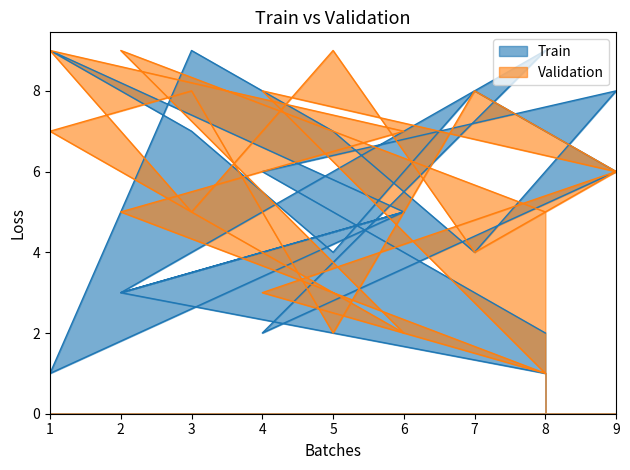

Reading right to left, extract all data points from this chart.

Train: 2	6	8	4	7	9	1	5	3	9	2	6	8	4	7	9	5	3	1
Validation: 1	8	6	4	9	5	9	7	5	1	3	6	8	2	8	7	2	9	5